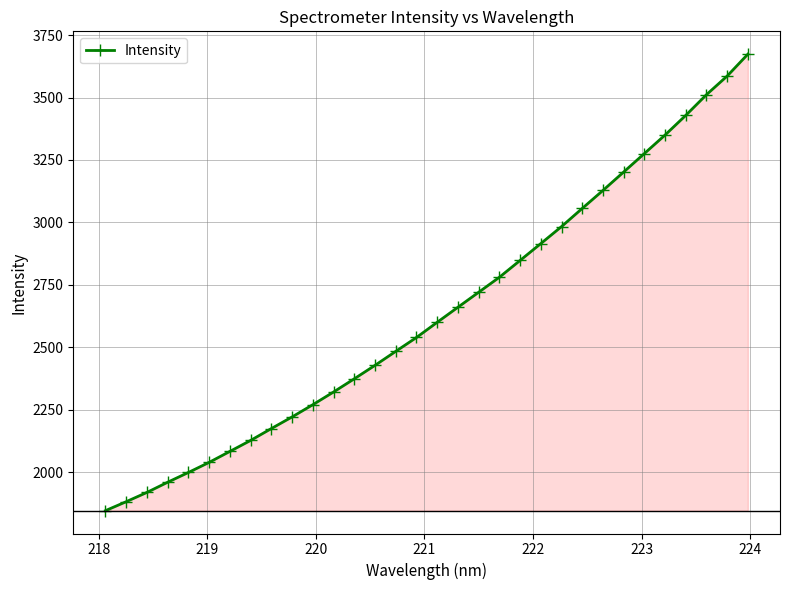

What is the smallest value displayed?

1846.2